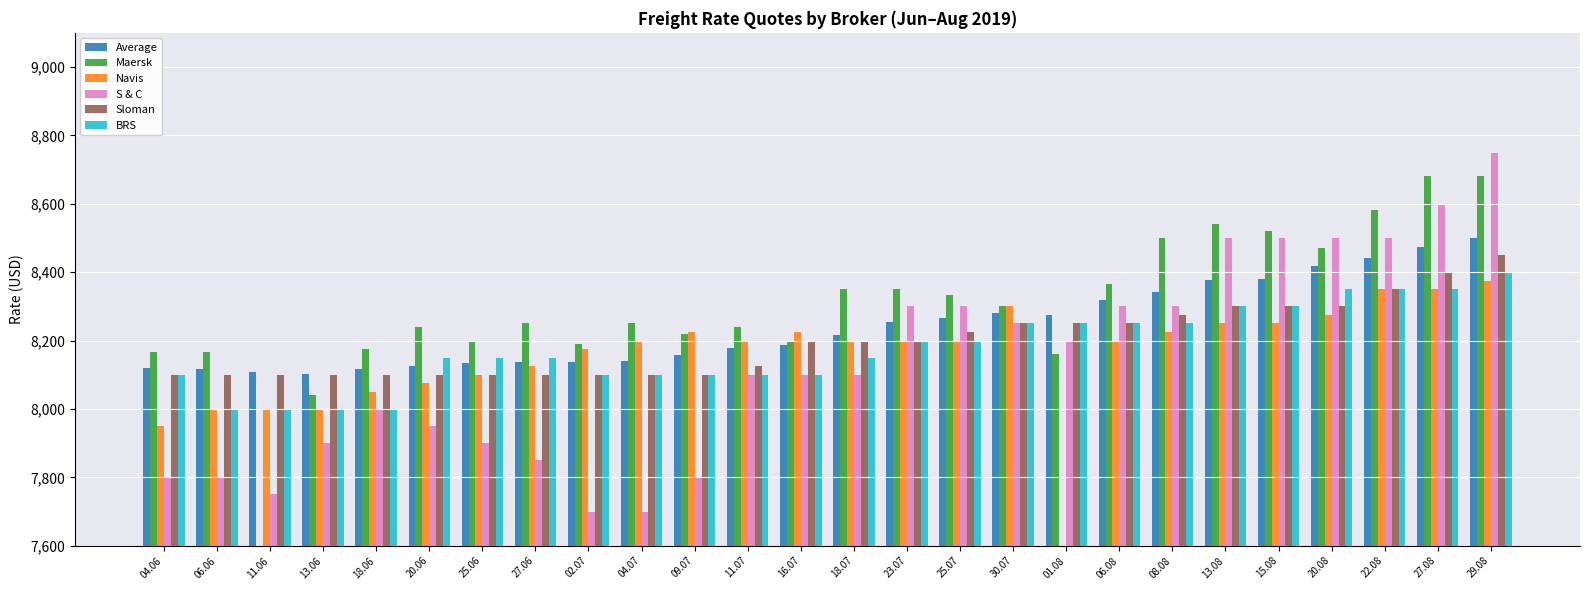

At which category is the sum across all series the highest?

29.08